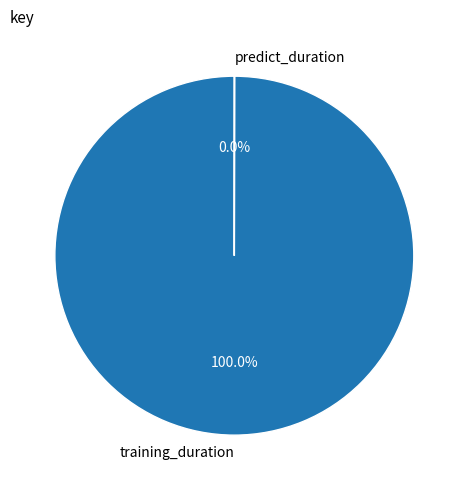

Which slice is the largest?

training_duration